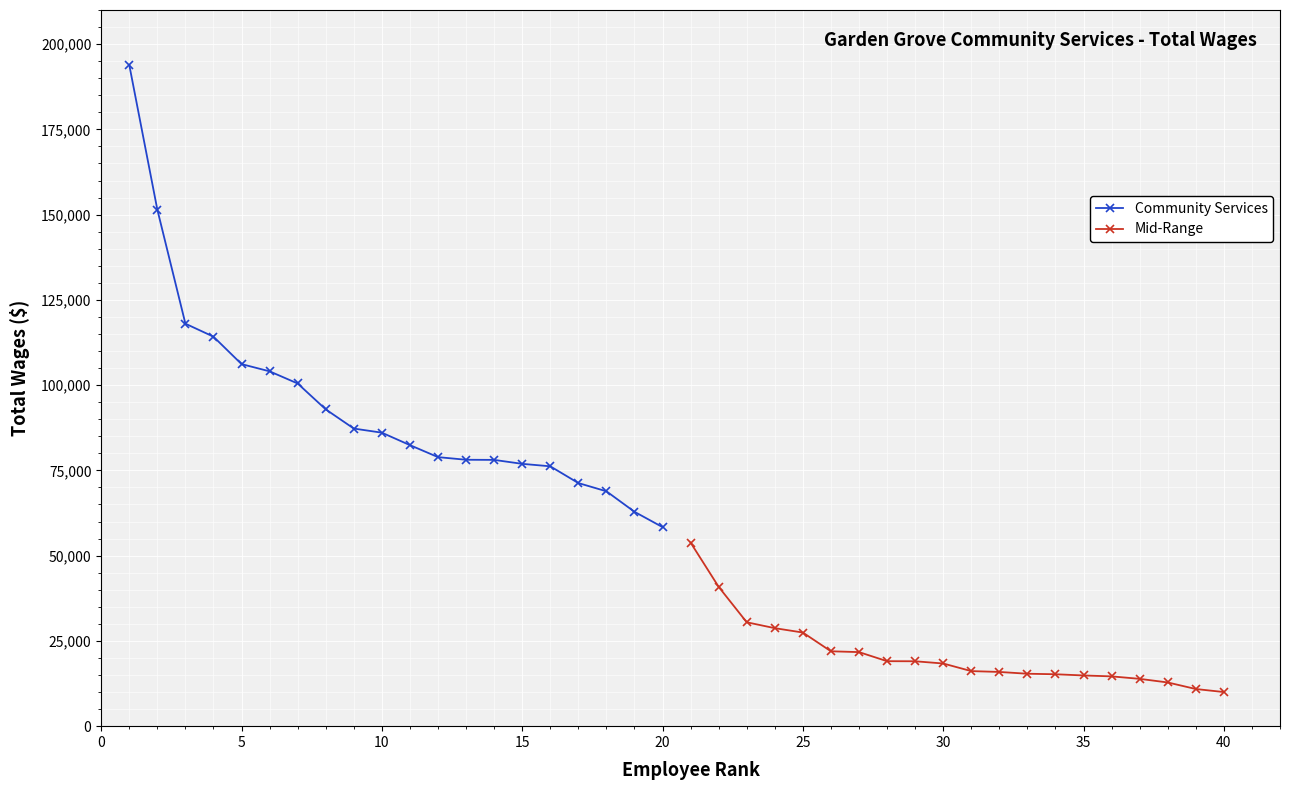

How many data points in Mid-Range are less than 18376?

10